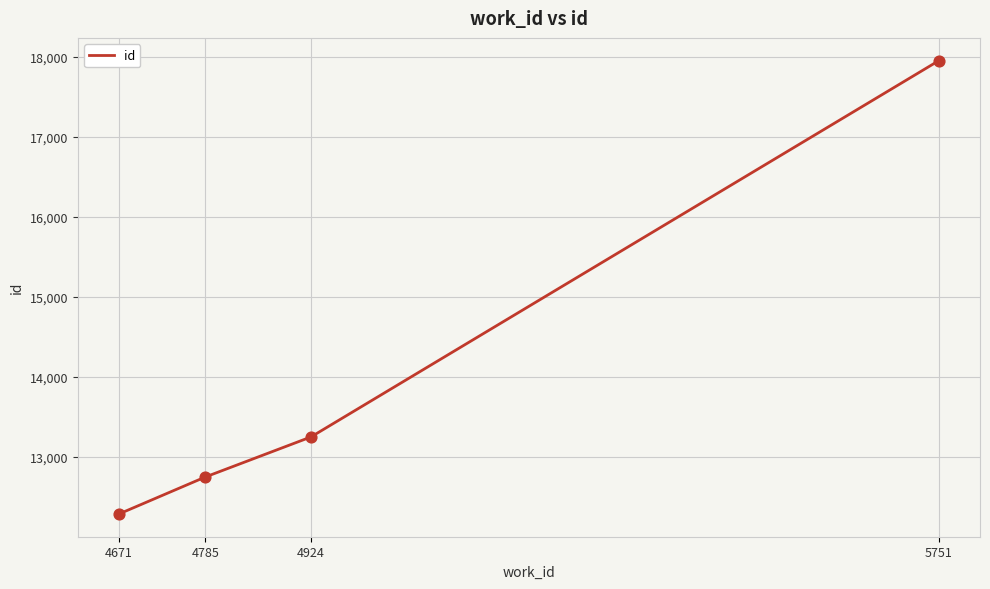

Between 4671 and 4924, which is larger?

4924